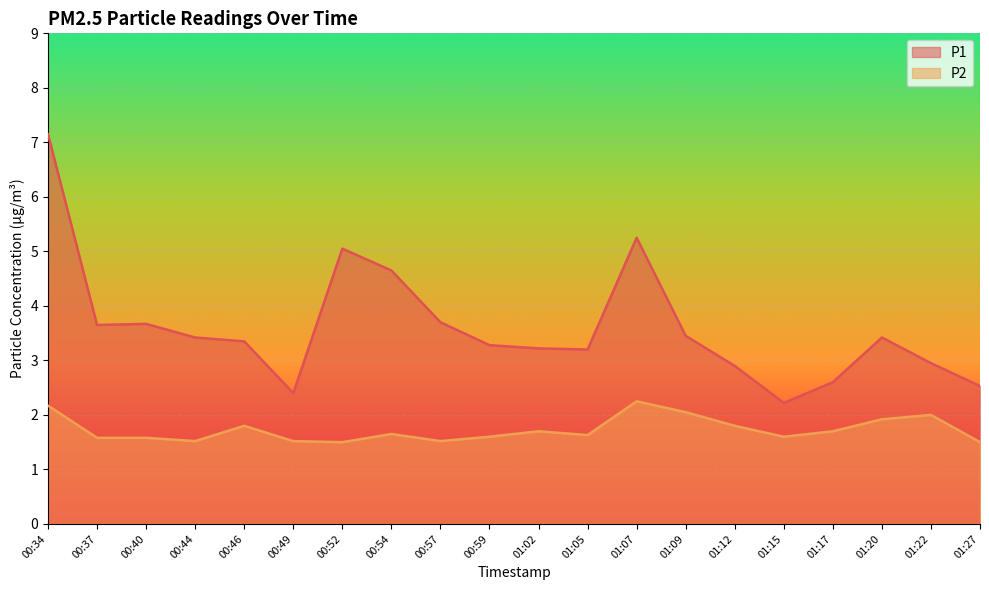

Reading left to right, list all the values displayed in this chart.

P1: 00:34=7.2	00:37=3.6	00:40=3.7	00:44=3.4	00:46=3.4	00:49=2.4	00:52=5.0	00:54=4.7	00:57=3.7	00:59=3.3	01:02=3.2	01:05=3.2	01:07=5.2	01:09=3.5	01:12=2.9	01:15=2.2	01:17=2.6	01:20=3.4	01:22=3.0	01:27=2.5
P2: 00:34=2.2	00:37=1.6	00:40=1.6	00:44=1.5	00:46=1.8	00:49=1.5	00:52=1.5	00:54=1.6	00:57=1.5	00:59=1.6	01:02=1.7	01:05=1.6	01:07=2.2	01:09=2.0	01:12=1.8	01:15=1.6	01:17=1.7	01:20=1.9	01:22=2.0	01:27=1.5